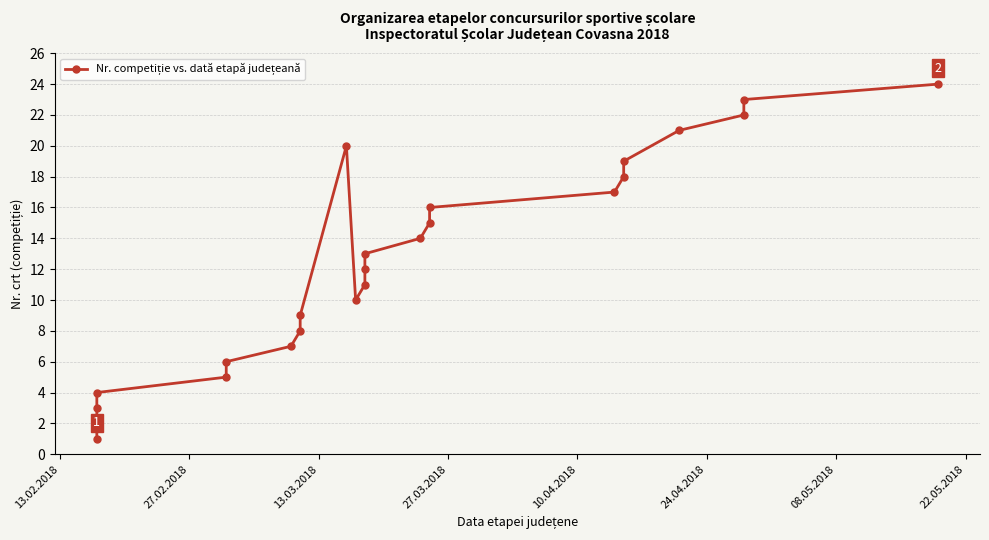

How many categories are shown in the chart?

24